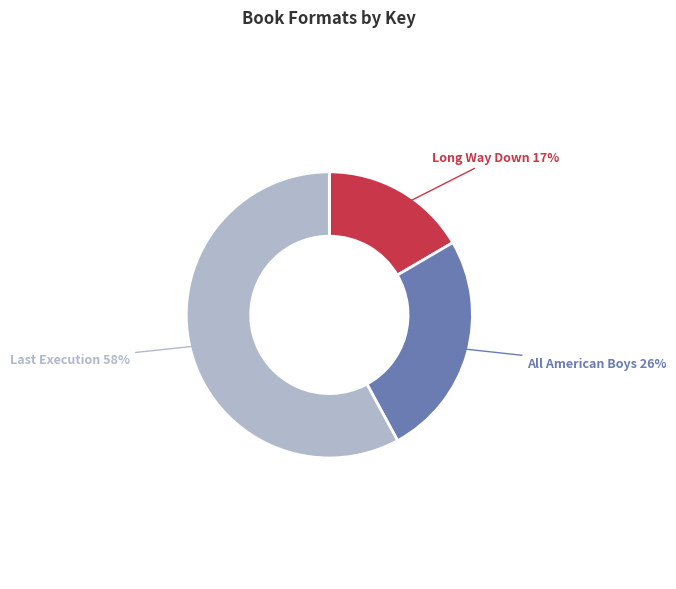

To the nearest percent, what is the average slice percentage?

33%